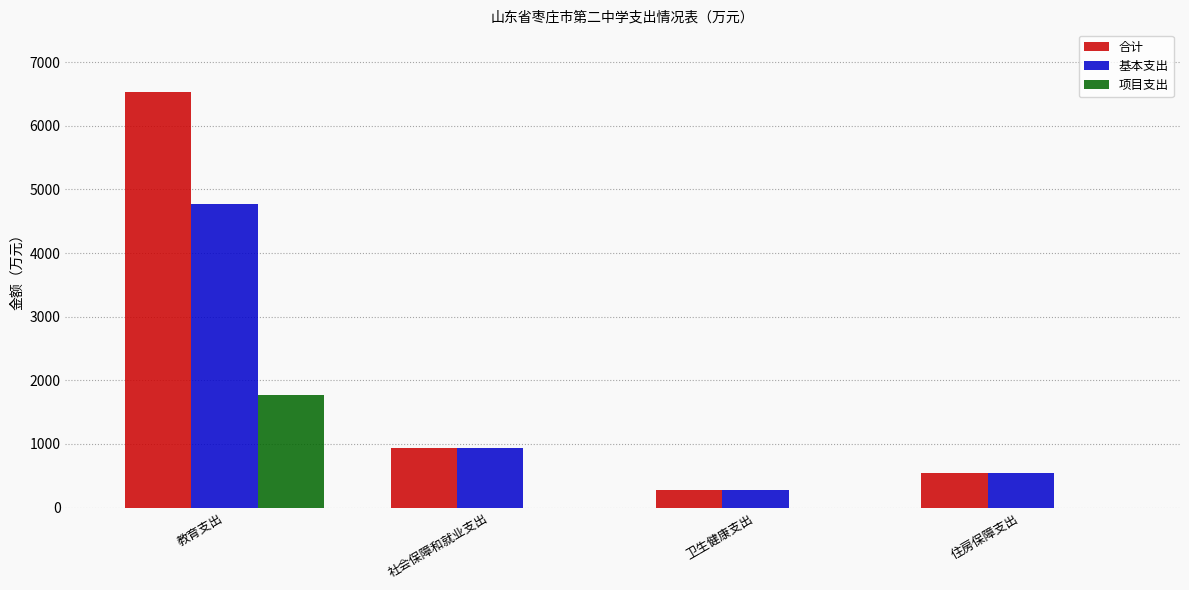

At which label is 合计 closest to 3404?

社会保障和就业支出